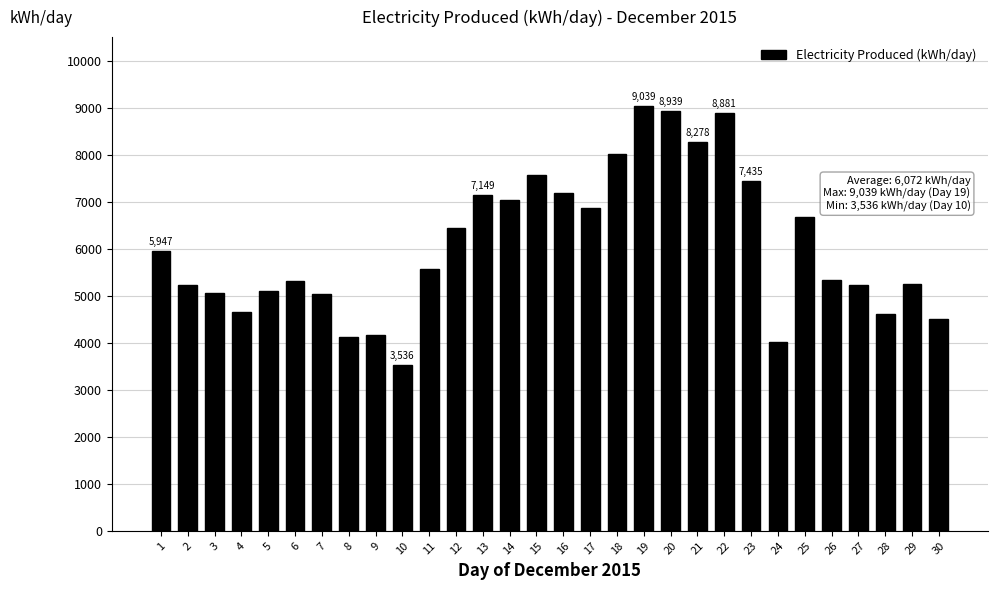

What is the ratio of the value at 1 to the value at 18?

0.7